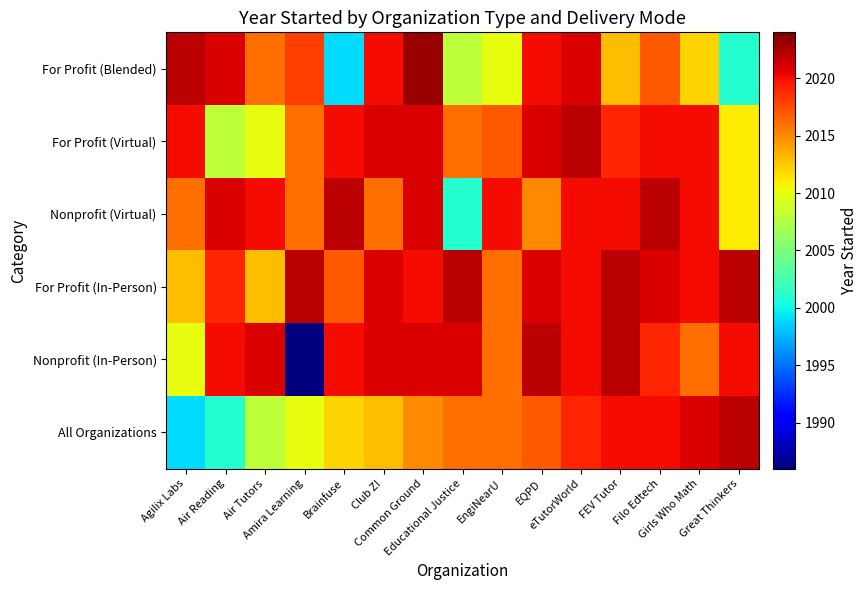

Which series has the largest total across all categories?

For Profit (In-Person)